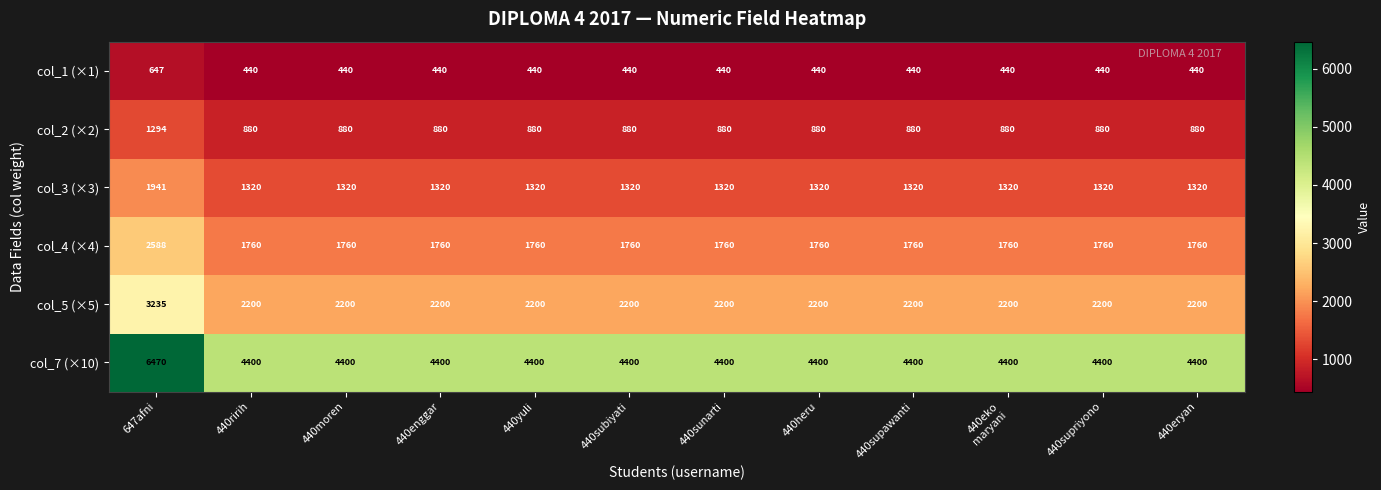

Which series has the largest total across all categories?

col_7 (×10)